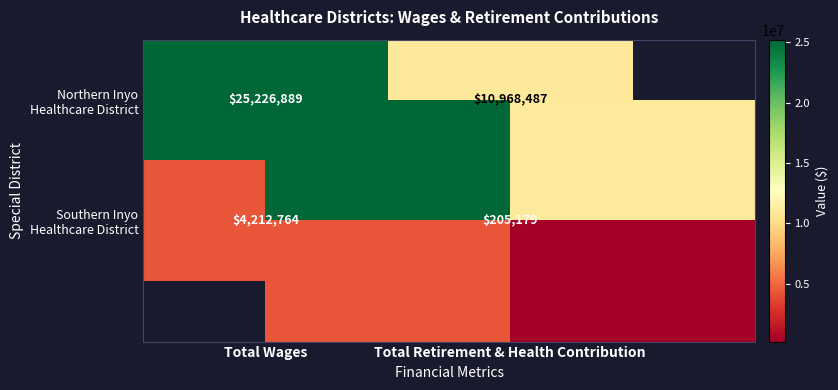

What is the sum of the Northern Inyo Healthcare District values at Total Wages and Total Retirement & Health Contribution?

36195376